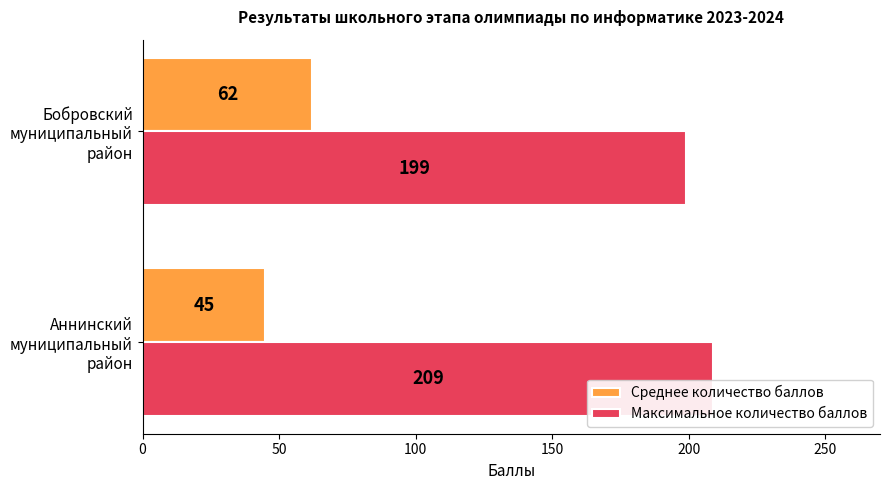

What is the maximum value for Максимальное количество баллов?

209